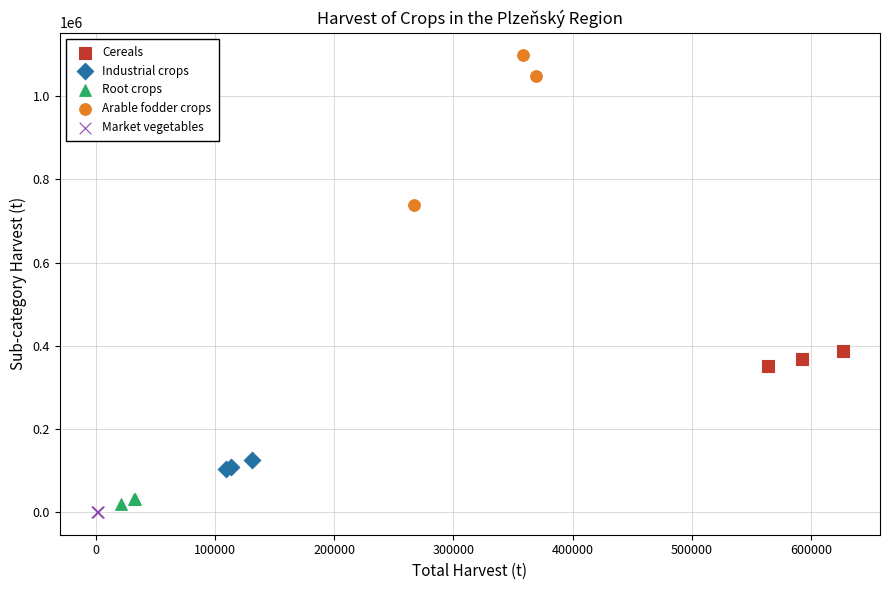

Which series has the largest Y range (max minus min)?

Arable fodder crops